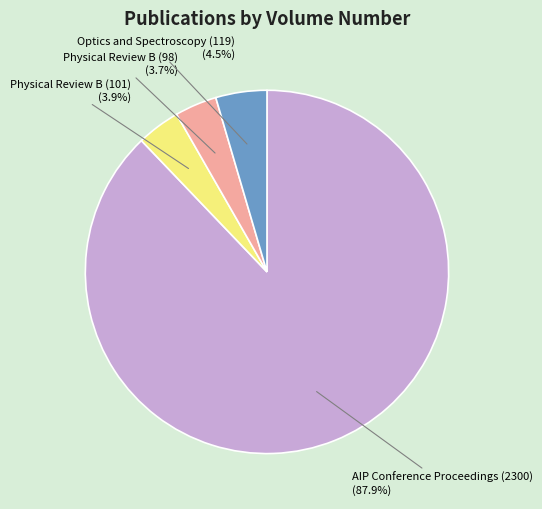

Between AIP Conference Proceedings (2300) and Physical Review B (98), which is larger?

AIP Conference Proceedings (2300)